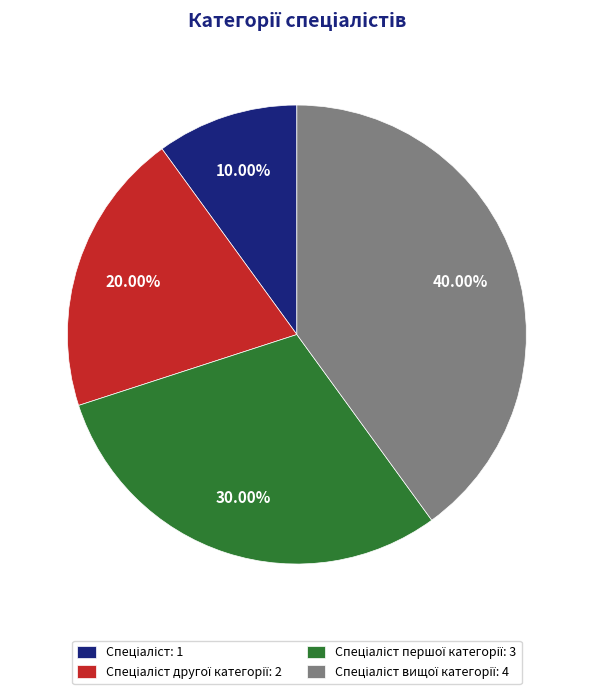

Is there a majority slice in this chart?

No